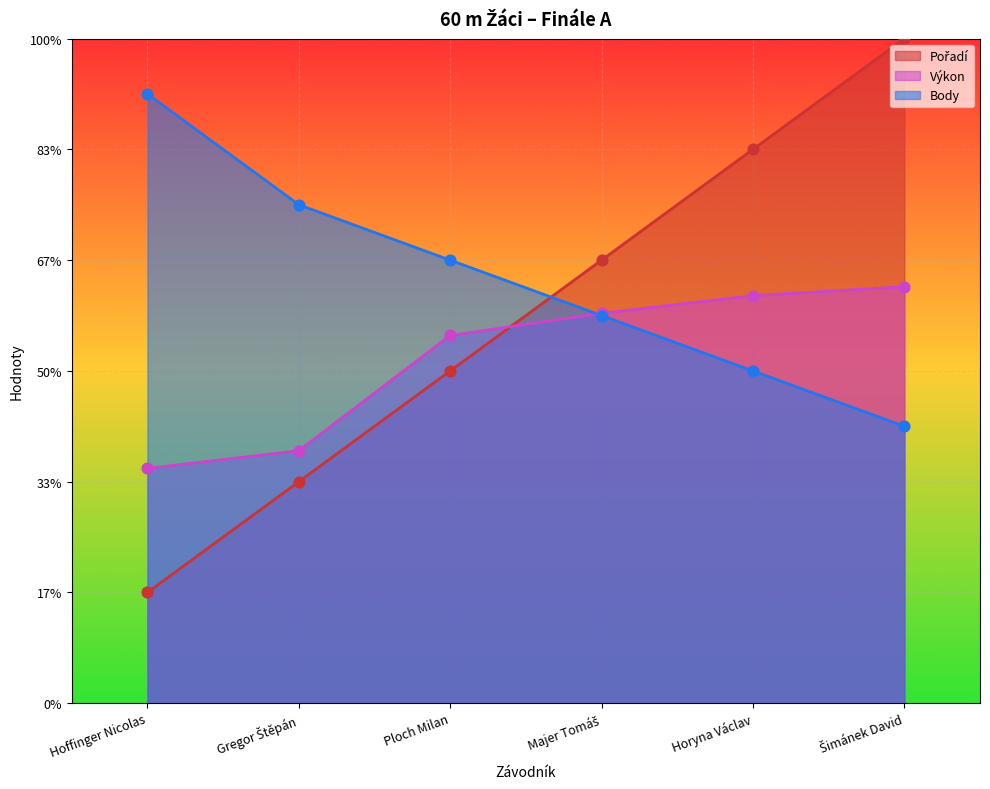

What is the total value across all series at Majer Tomáš?

22.0